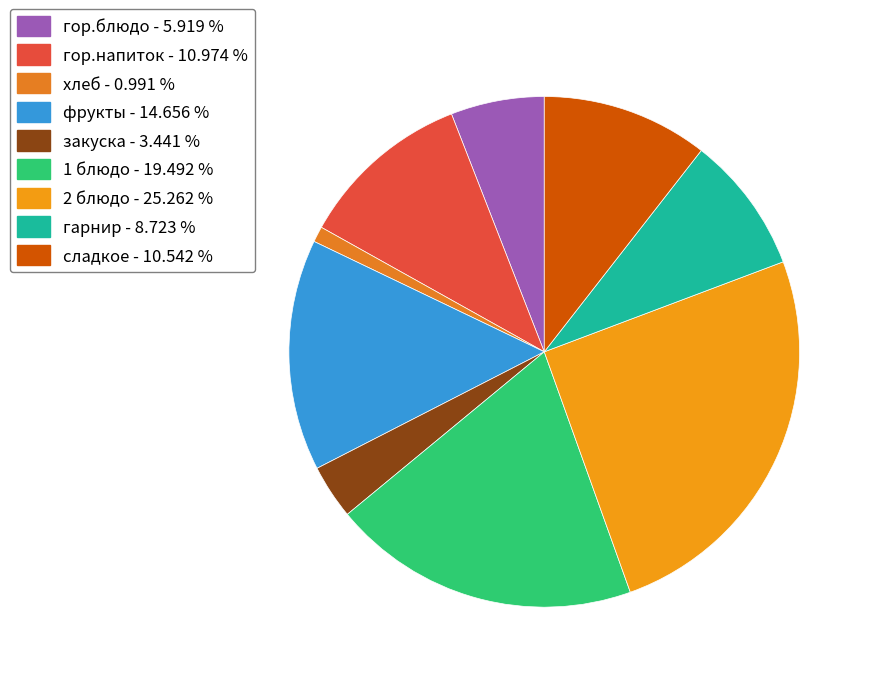

To the nearest percent, what portion does гор.блюдо represent?

6%